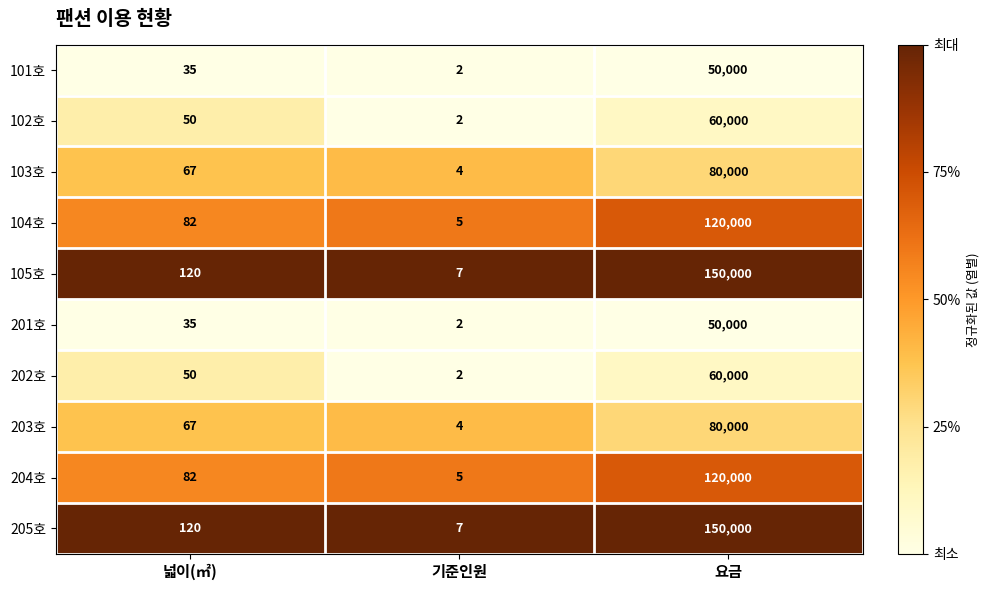

What is the total value across all series at 기준인원?

40